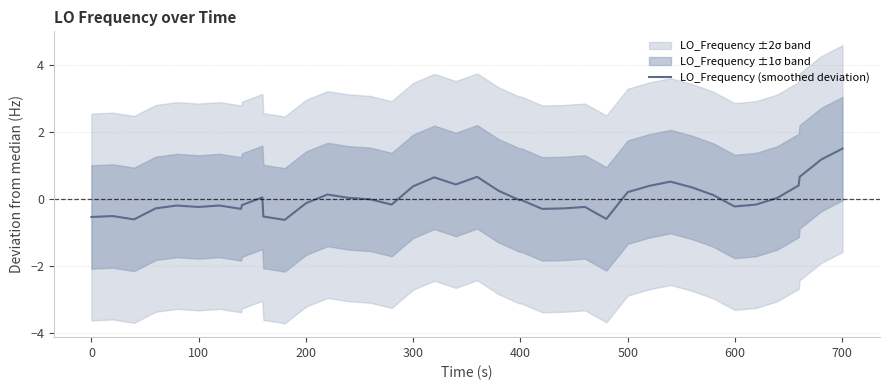

What is the lowest value of the LO_Frequency (smoothed deviation) series?

-0.6